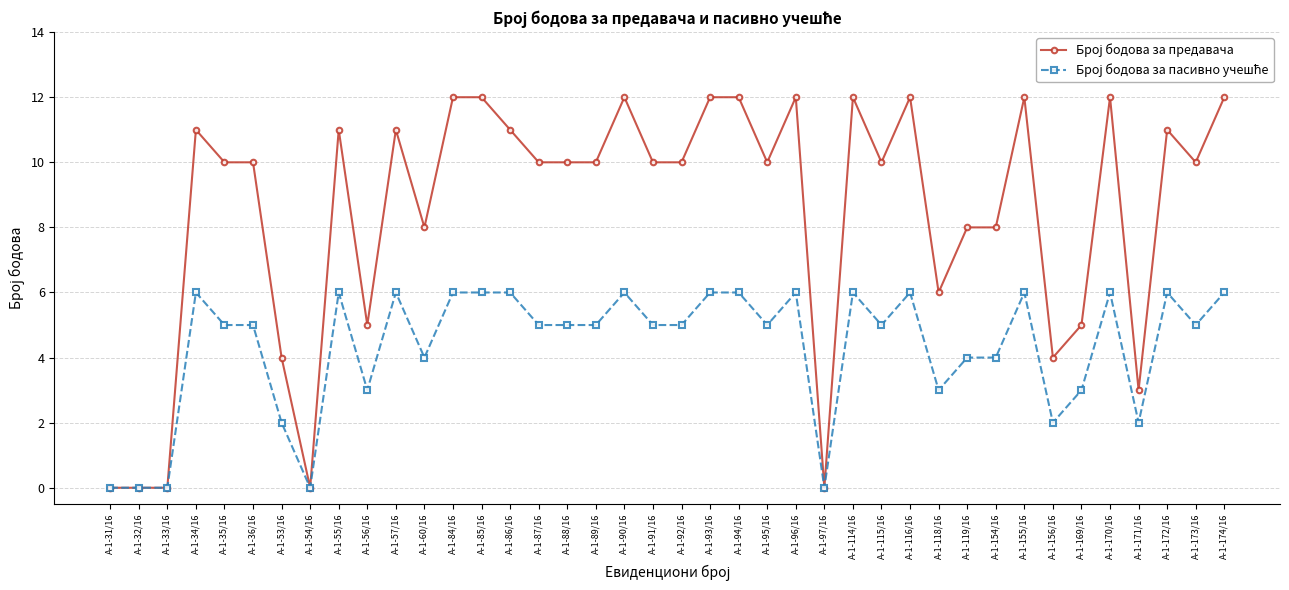

What position from the left is А-1-93/16?

22